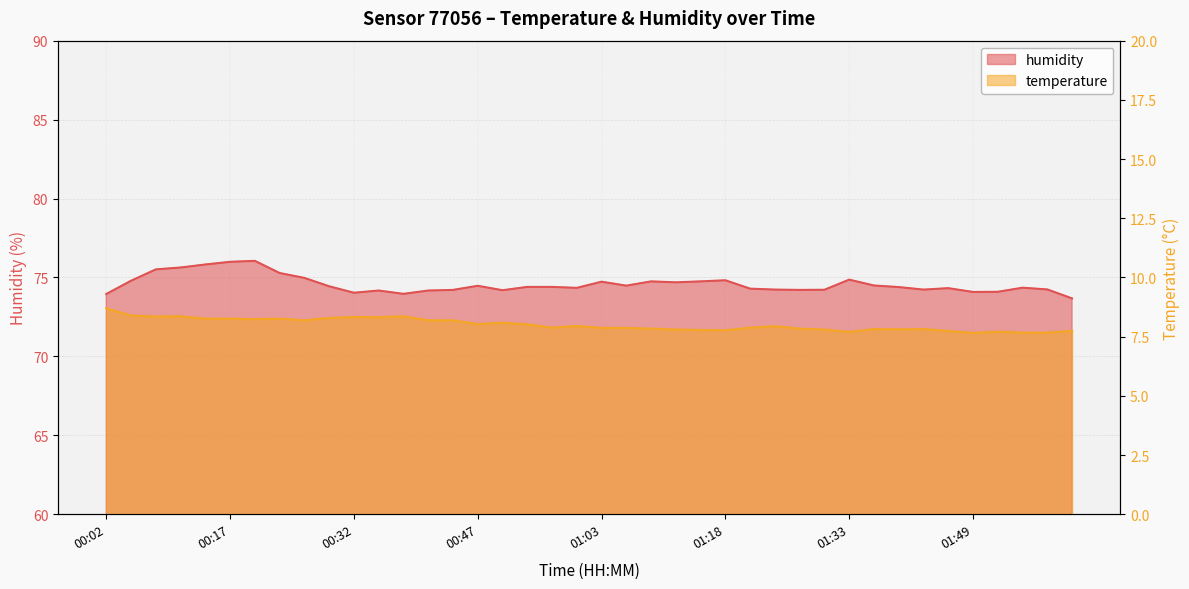

Rank the series at 00:54 from highest to lowest value.

humidity, temperature